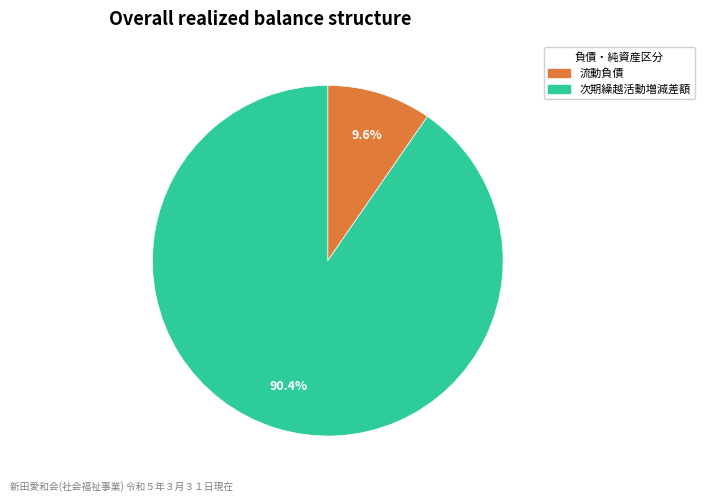

Count the number of slices in the pie.

2